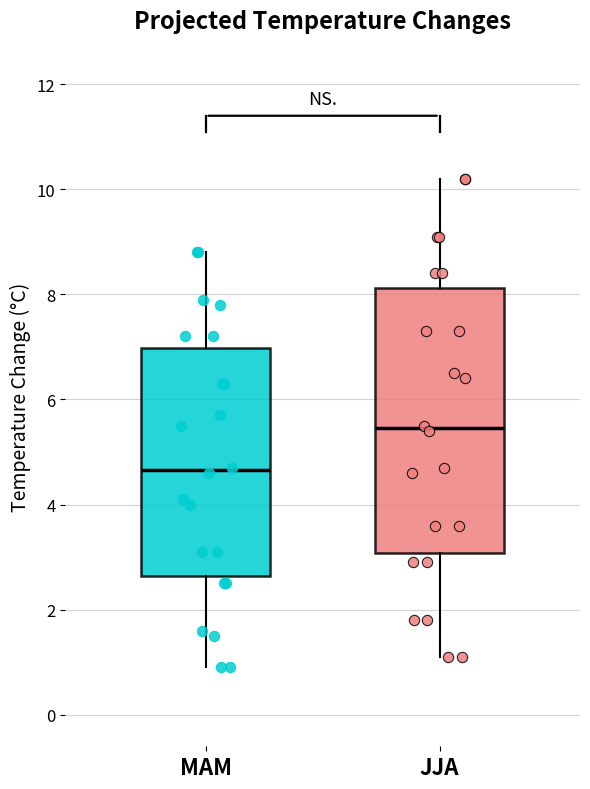

Which box has the lowest median line?

MAM